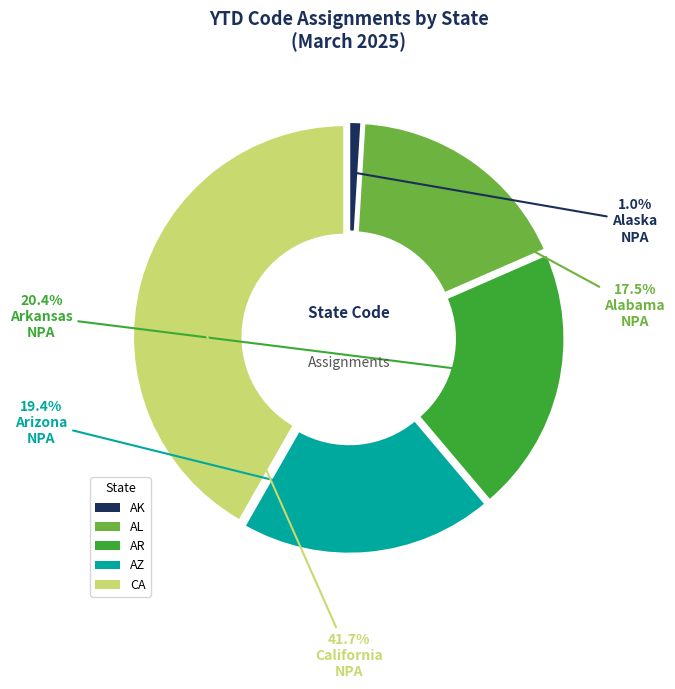

Count the number of slices in the pie.

5